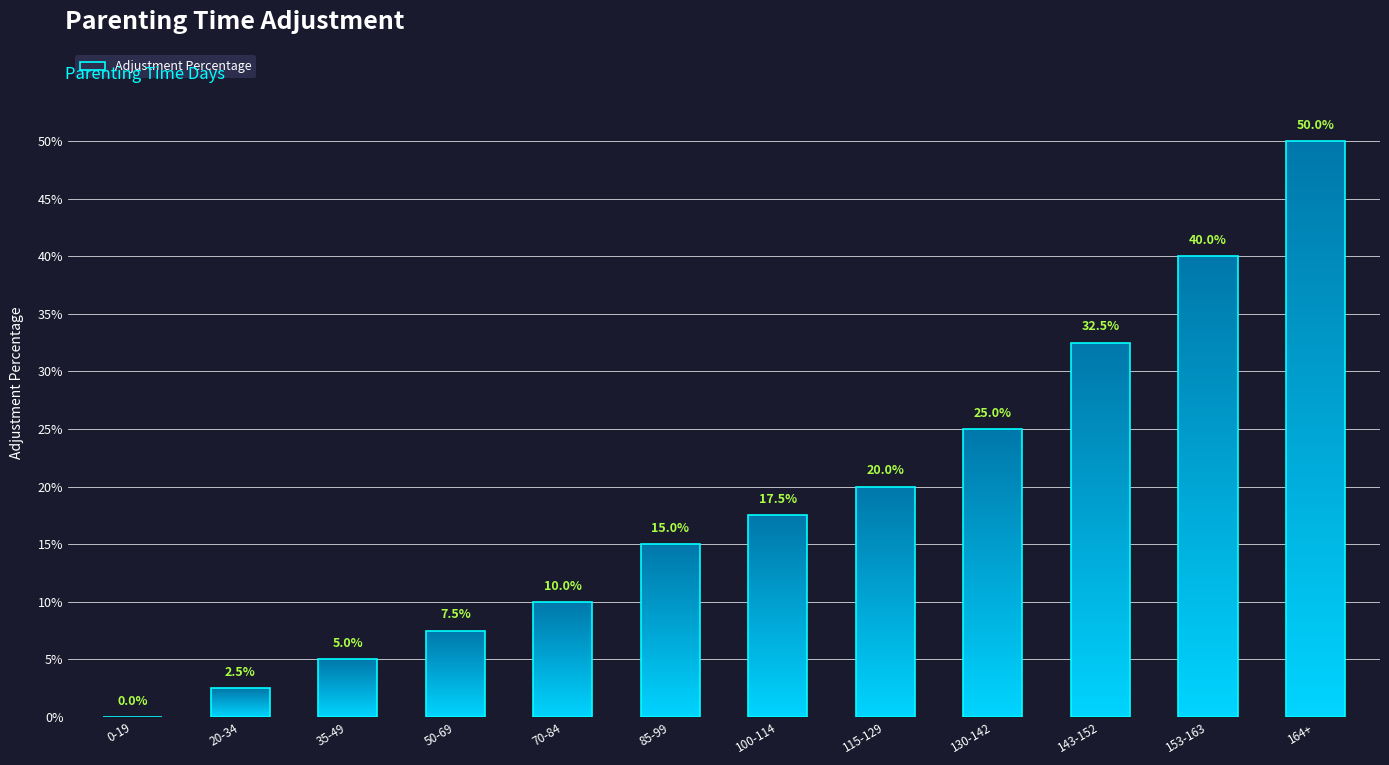

What is the sum of the values at 50-69 and 143-152?

0.4